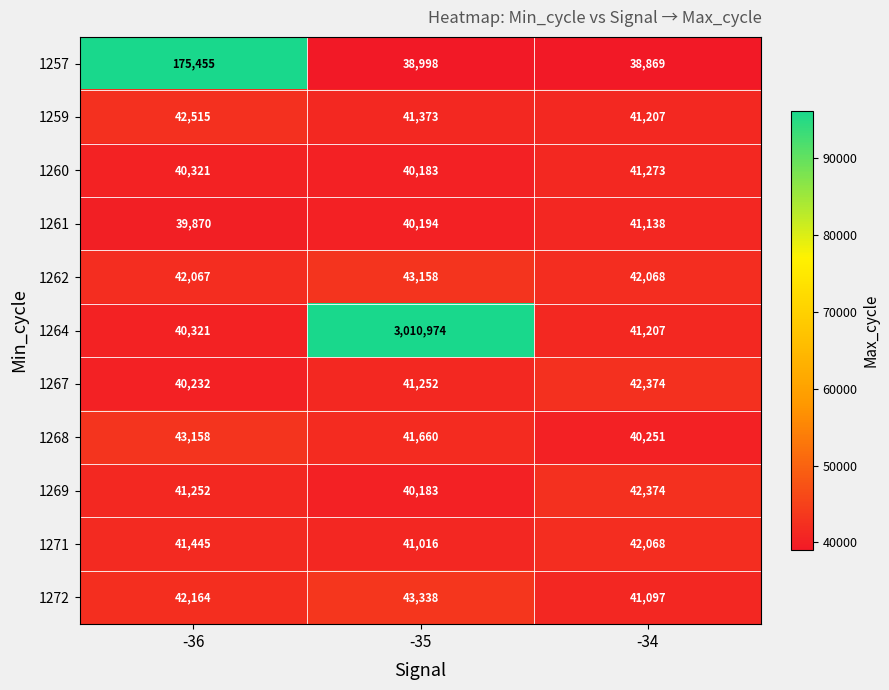

What is the sum of all 1261 values?

121202